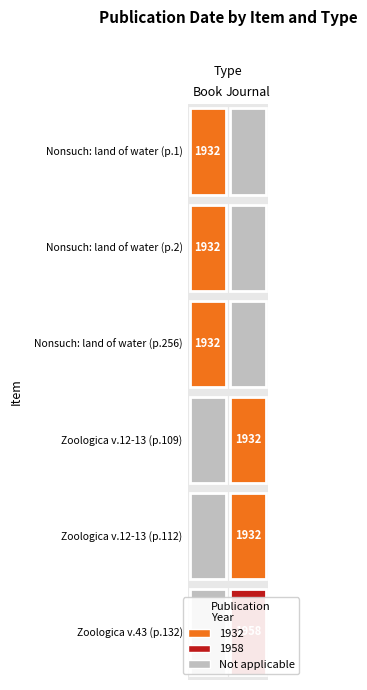

Is it true that Journal equals 1932 at 3?

True